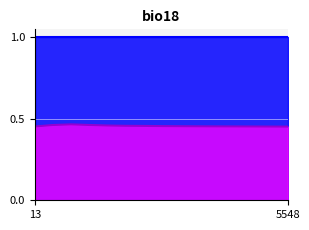

What is the sum of all values?

6.8